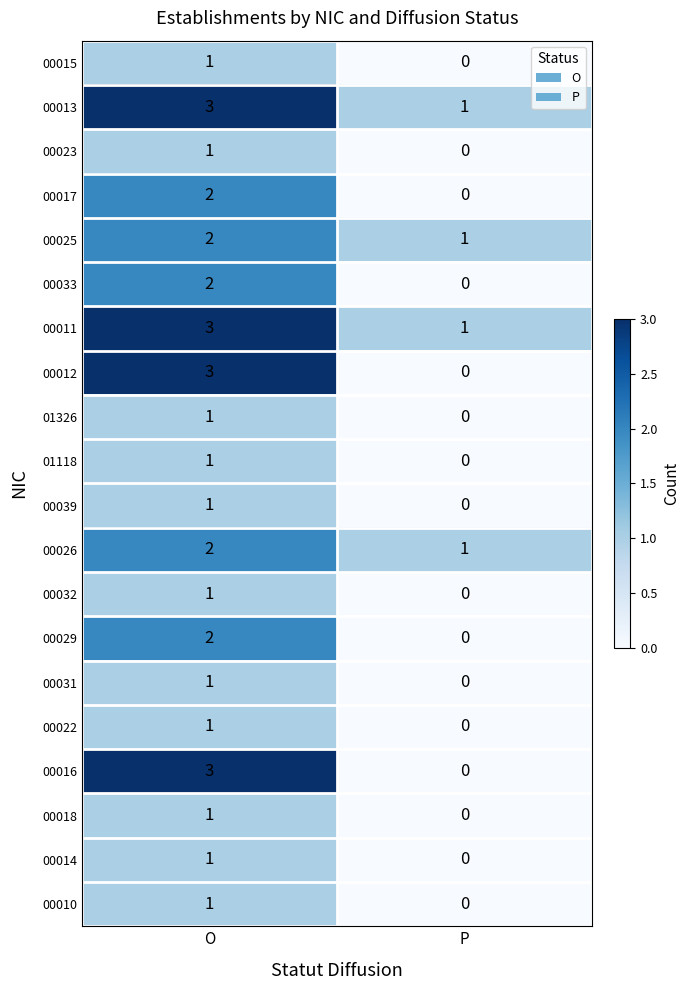

Which label corresponds to the largest value in the chart?

O